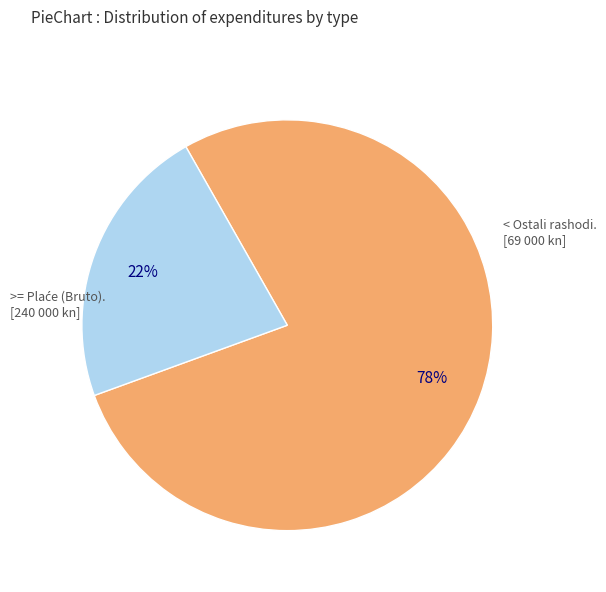

To the nearest percent, what is the average slice percentage?

50%